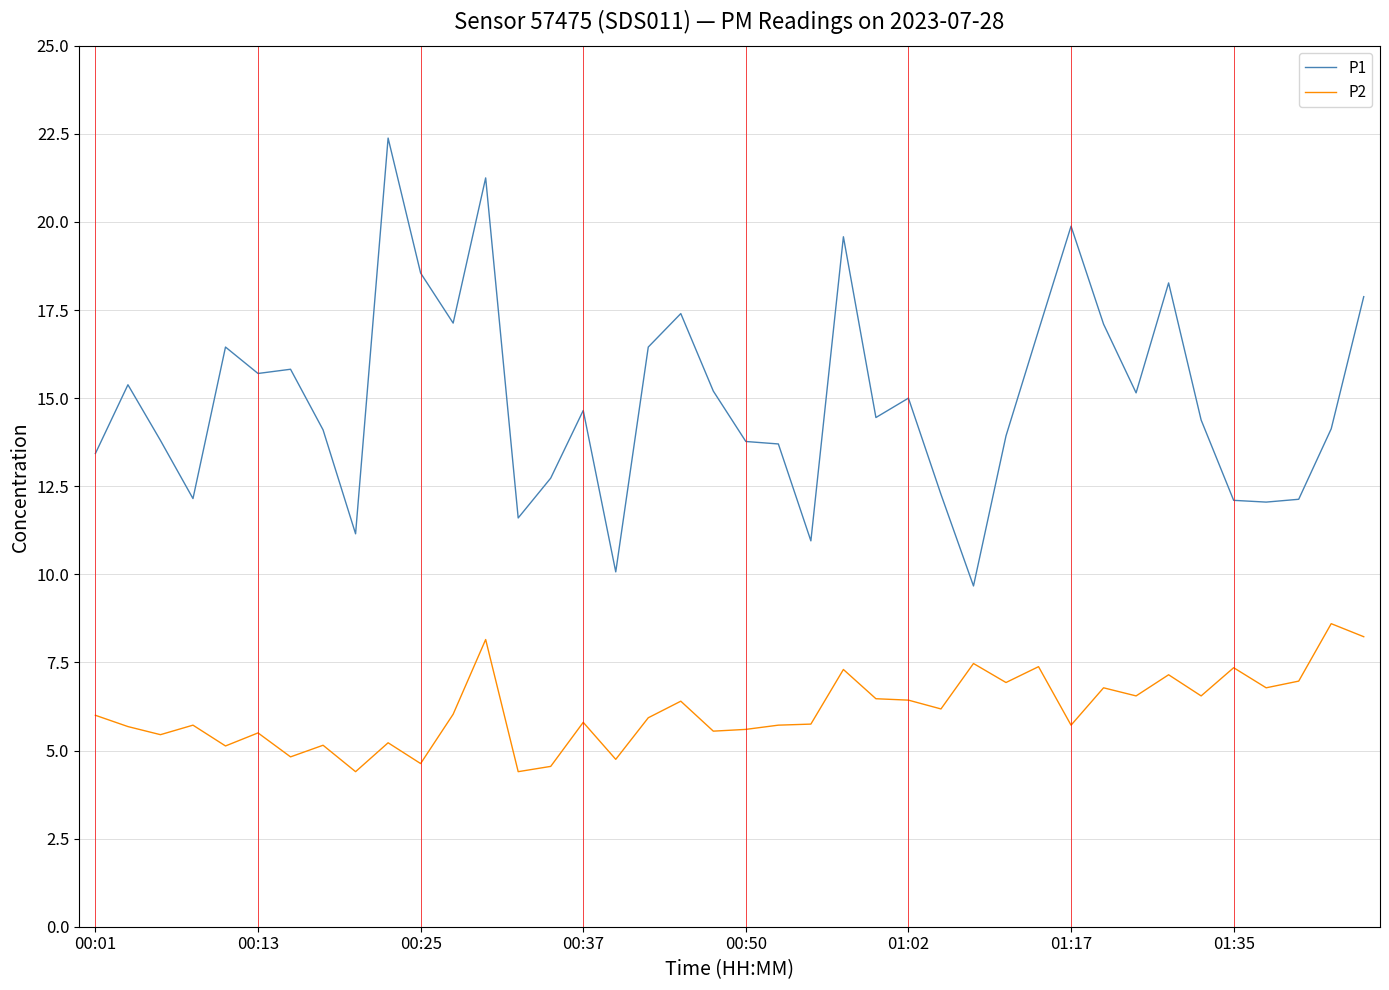

What is the lowest value of the P1 series?

9.7